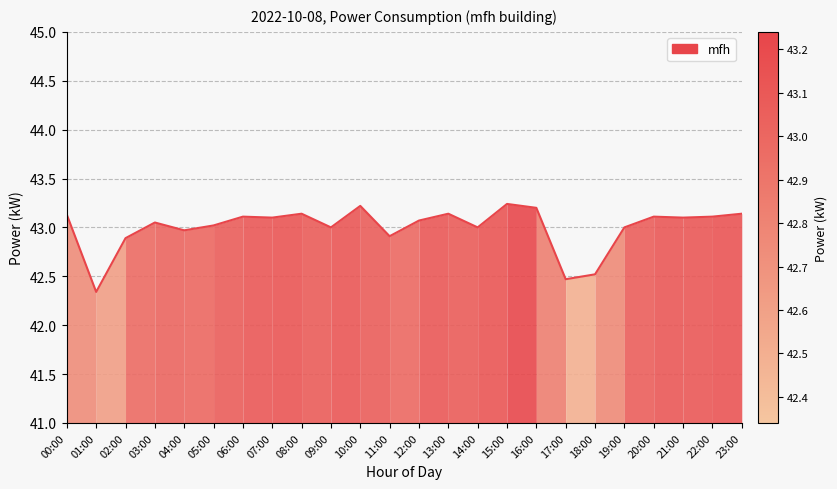

What is the ratio of the value at 10:00 to the value at 12:00?

1.0